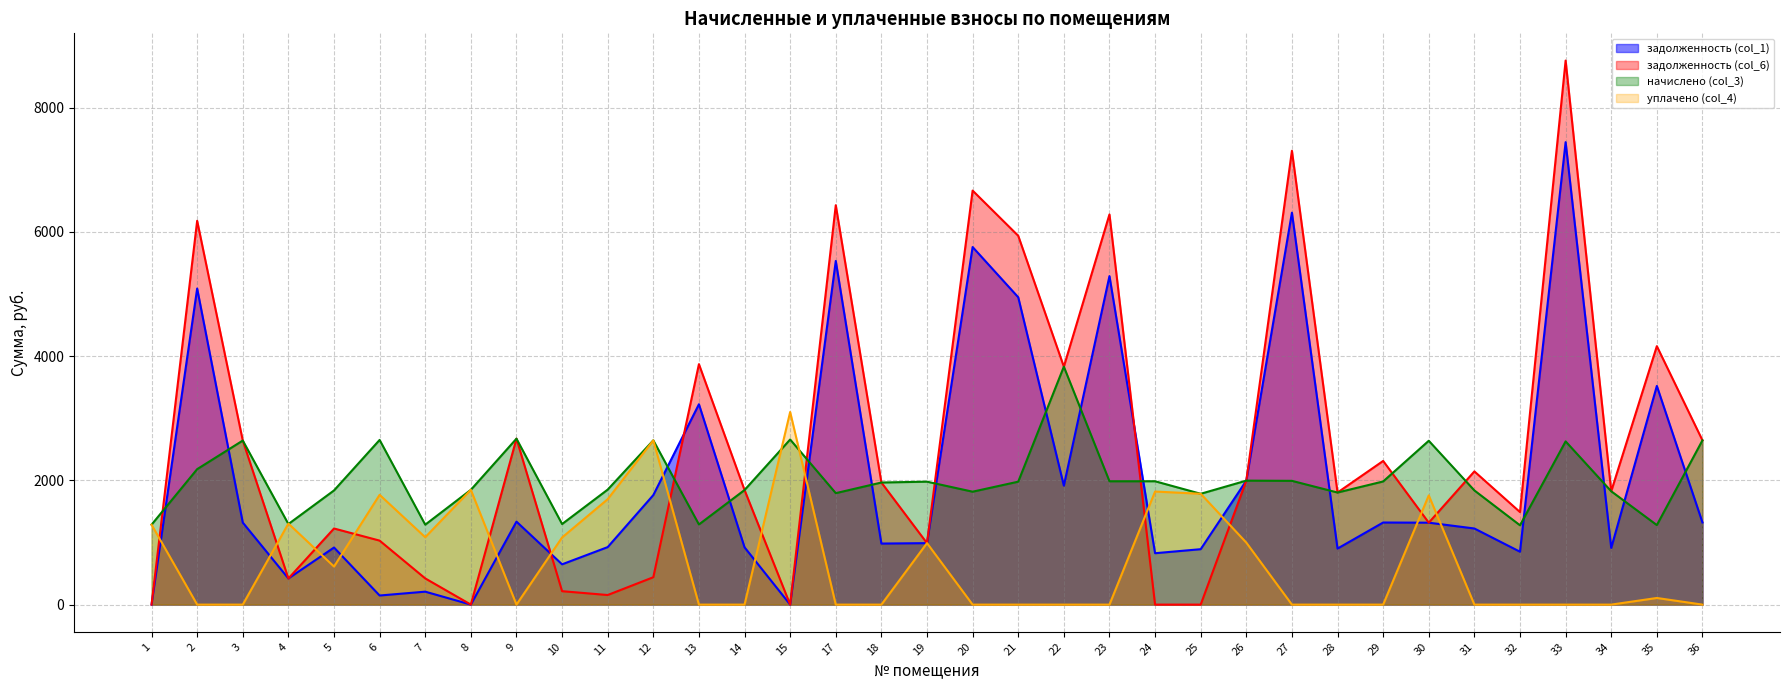

Reading left to right, extract all data points from this chart.

задолженность (col_1): 0.0	5088.2	1320.5	420.8	919.0	146.4	208.3	0.0	1335.6	648.5	925.7	1762.9	3225.6	922.3	0.0	5532.2	982.8	989.5	5756.2	4947.8	1915.2	5288.2	827.4	892.1	1995.8	6309.3	902.2	1321.6	1318.8	1225.3	851.2	7444.6	912.2	3520.4	1322.2
задолженность (col_6): 0.0	6178.5	2641.0	420.8	1225.3	1030.1	421.8	0.0	2671.2	216.2	154.3	440.7	3870.7	1844.6	0.0	6429.4	1965.6	989.0	6665.1	5937.3	3830.4	6281.1	0.0	0.0	1995.8	7305.5	1804.3	2312.8	1318.8	2144.2	1489.6	8758.4	1824.5	4160.5	2644.3
начислено (col_3): 1286.9	2180.6	2641.0	1297.0	1837.9	2651.0	1286.9	1848.0	2671.2	1297.0	1851.4	2644.3	1290.2	1844.6	2657.8	1794.2	1965.6	1979.0	1817.8	1979.1	3830.4	1985.8	1985.8	1784.2	1995.8	1992.4	1804.3	1982.4	2637.6	1837.9	1276.8	2627.5	1824.5	1280.2	2644.3
уплачено (col_4): 1286.9	0.0	0.0	1304.6	612.6	1767.4	1084.5	1848.0	0.0	1080.8	1697.1	2644.3	0.0	0.0	3100.7	0.0	0.0	990.0	0.0	0.0	0.0	0.0	1820.3	1784.2	997.9	0.0	0.0	0.0	1758.4	0.0	0.0	0.0	0.0	106.7	0.0